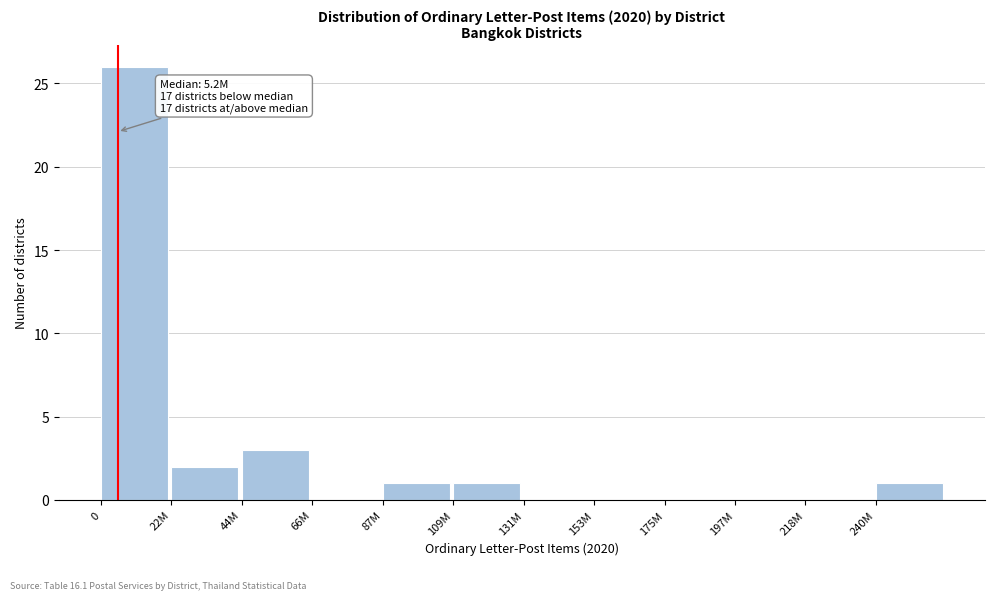

Reading left to right, list all the values displayed in this chart.

0=26	22M=2	44M=3	66M=0	87M=1	109M=1	131M=0	153M=0	175M=0	197M=0	218M=0	240M=1